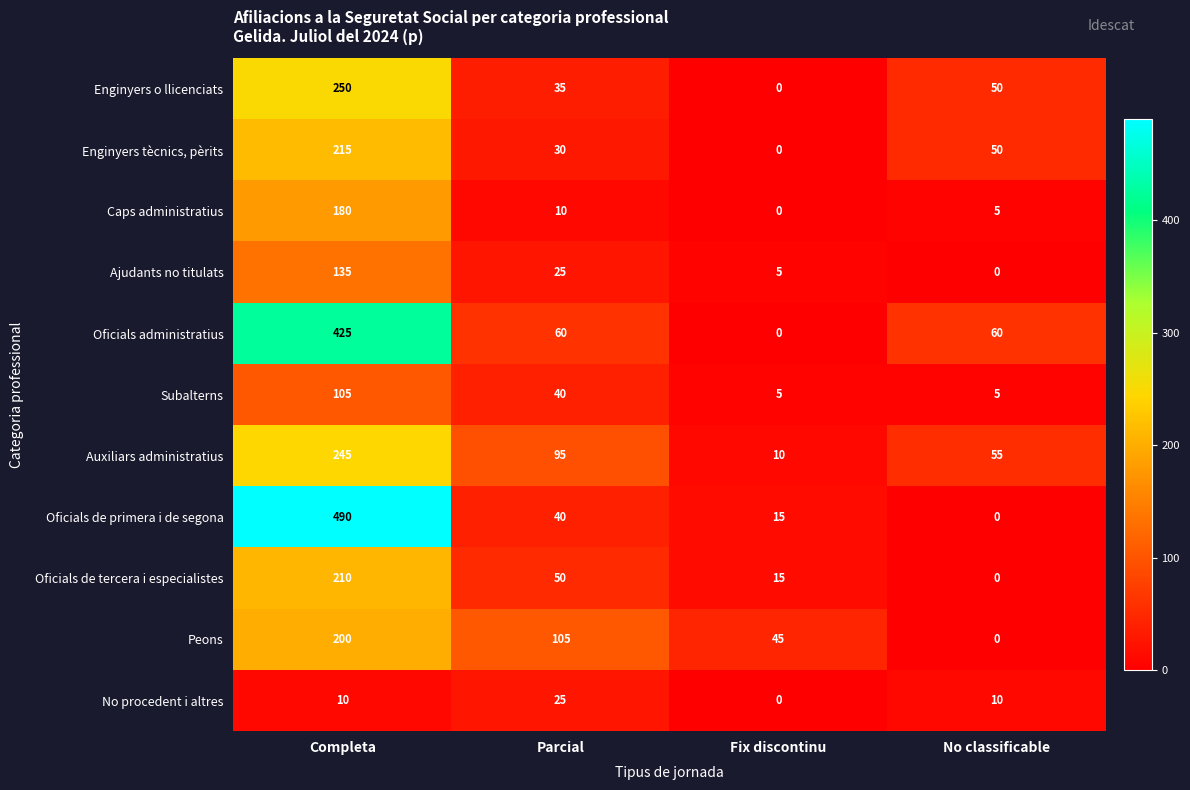

The No procedent i altres series shows 7 at No classificable. True or false?

False